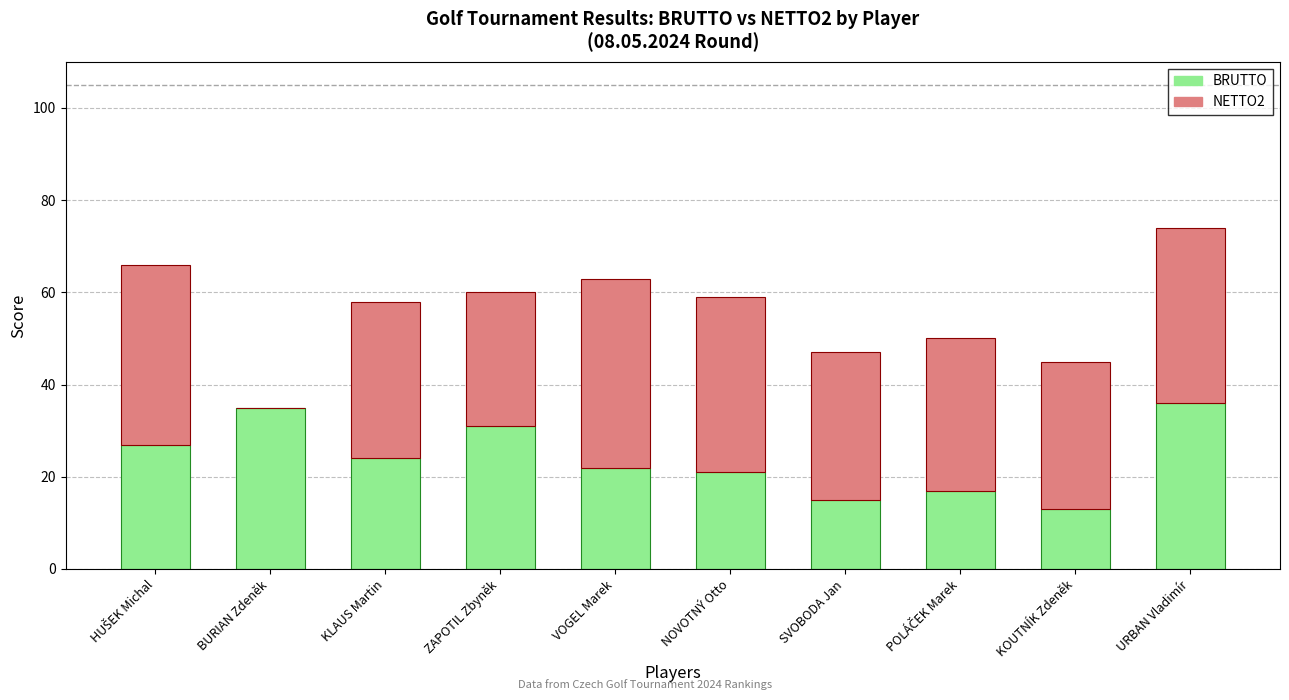

What is the highest value of the BRUTTO series?

36